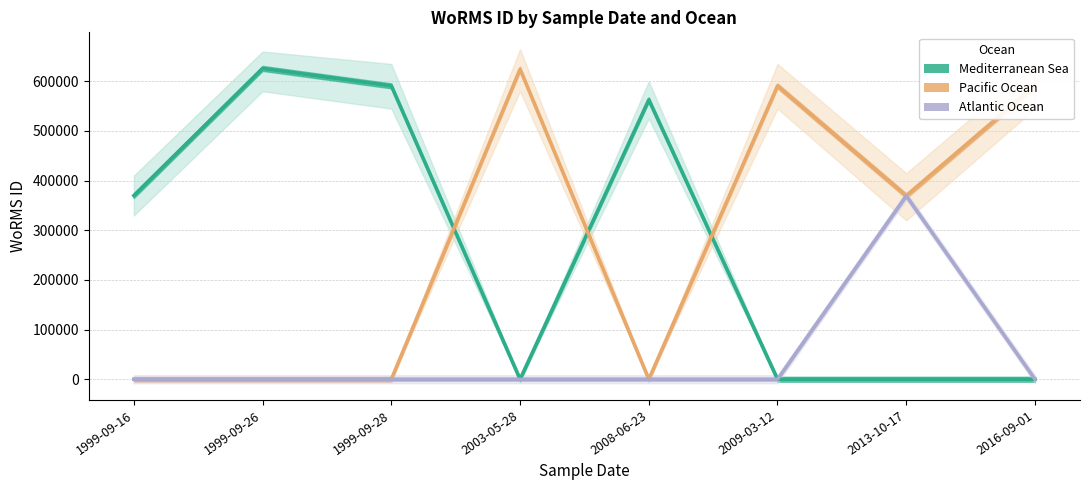

What value does the Mediterranean Sea series have at 1999-09-28, to the nearest 50?

590850